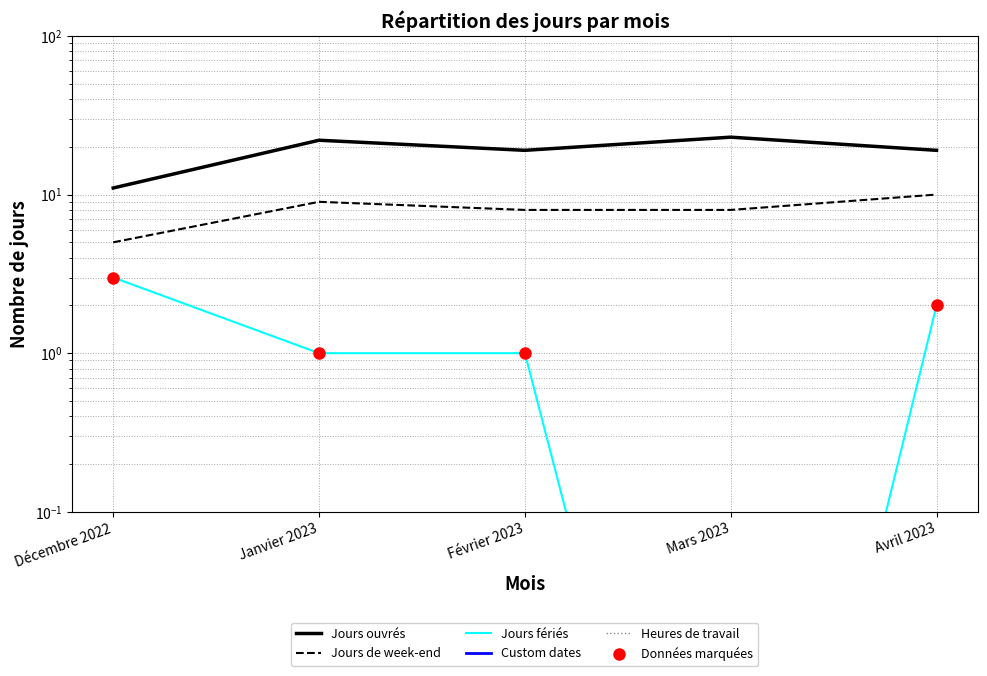

Count the number of categories in the chart.

5